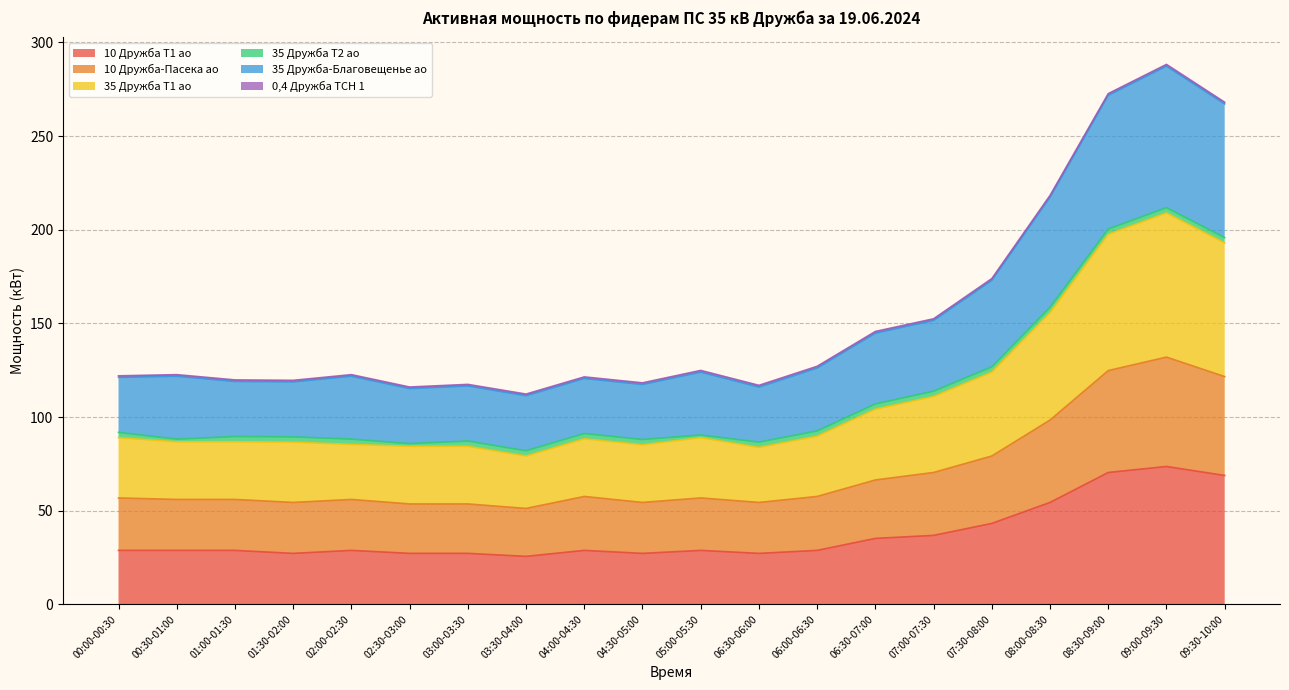

What is the total value across all series at 01:30-02:00?

119.6